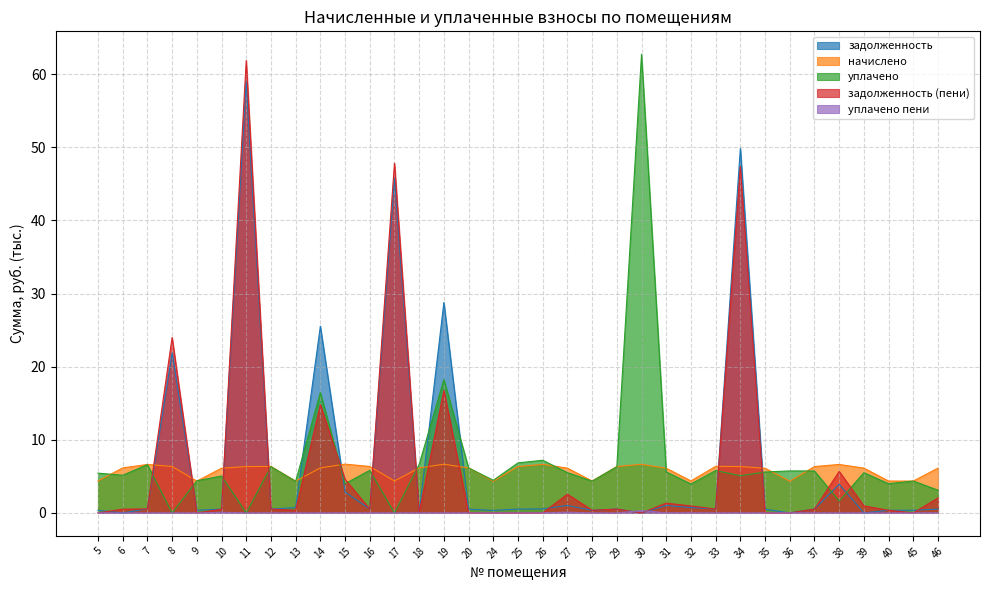

Which series has the largest range (max minus min)?

уплачено